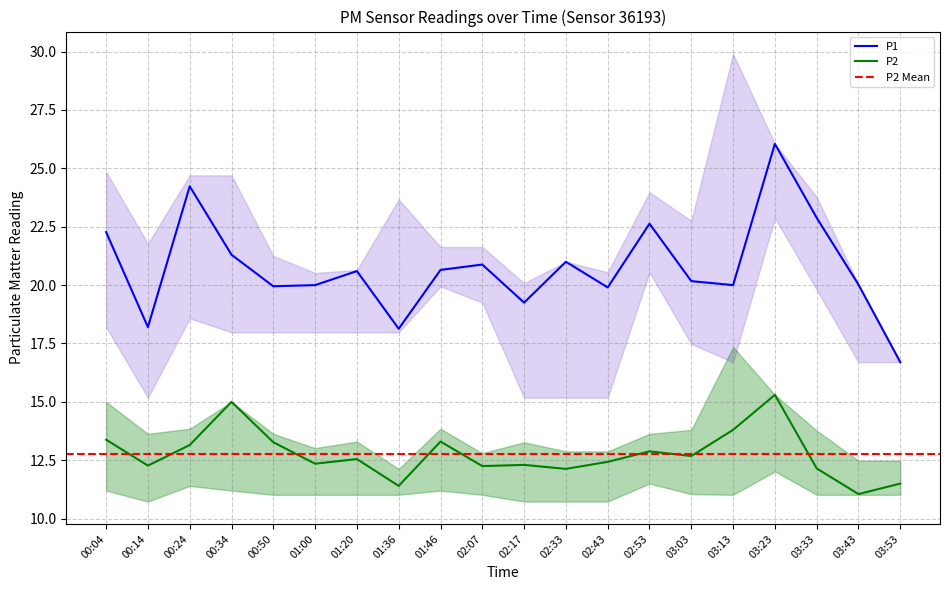

Rank the categories by P2 value from lowest to highest.

03:43, 01:36, 03:53, 02:33, 03:33, 02:07, 00:14, 02:17, 01:00, 02:43, 01:20, 03:03, 02:53, 00:24, 00:50, 01:46, 00:04, 03:13, 00:34, 03:23